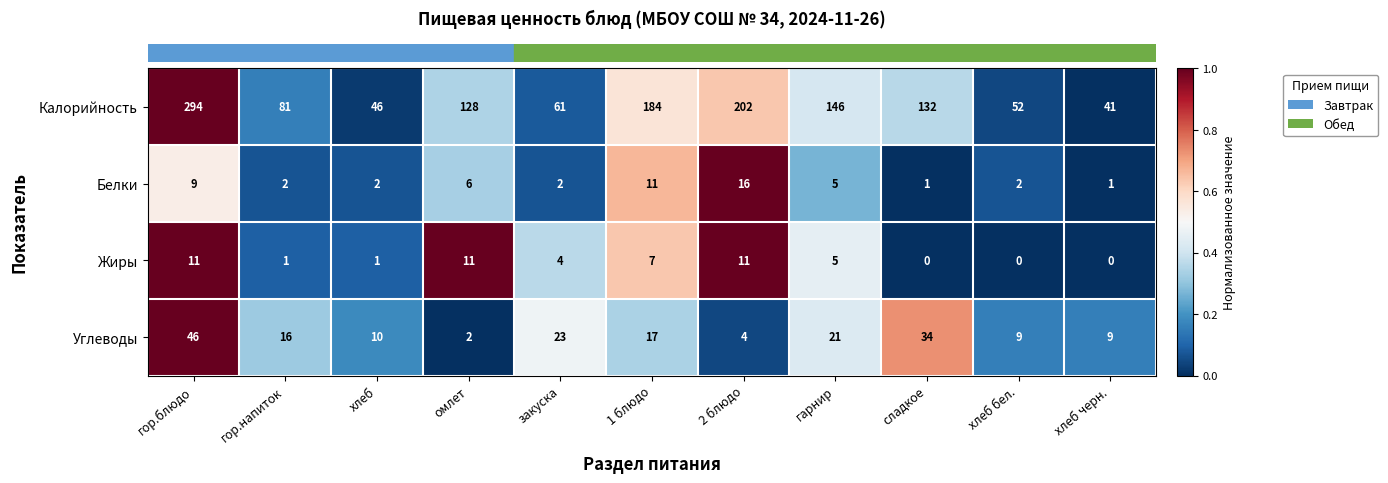

What is the average value of the Углеводы series?

17